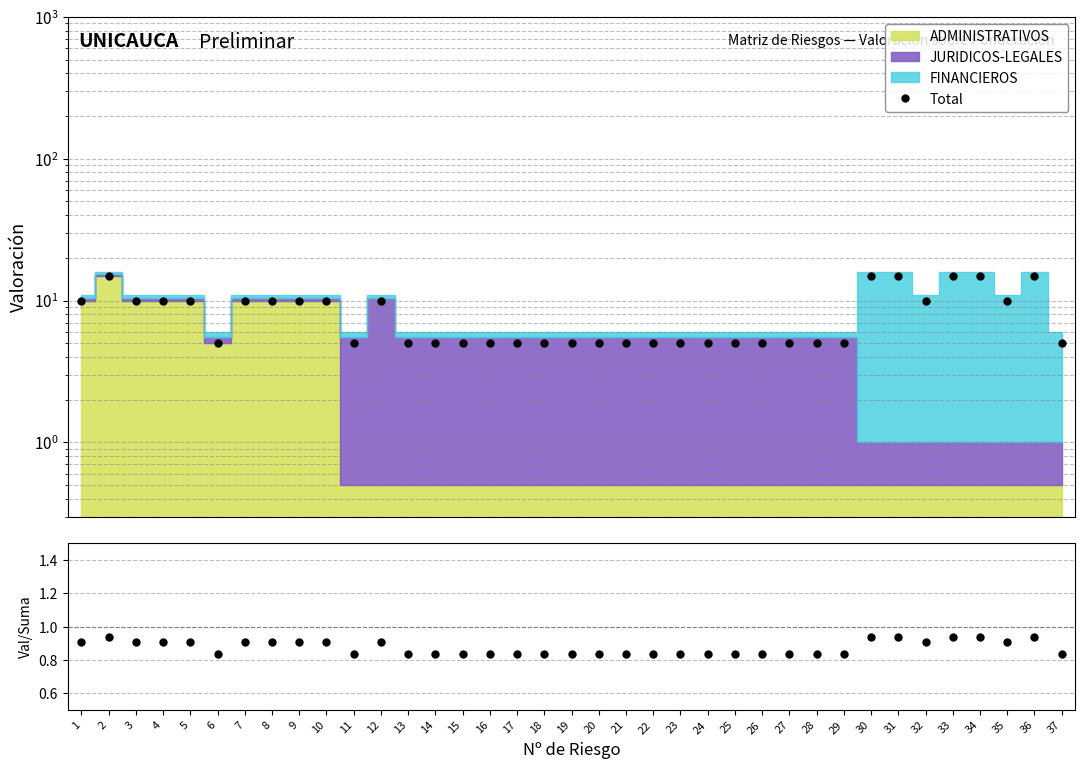

True or false: Total and Valoración/Suma cross at least once.

False